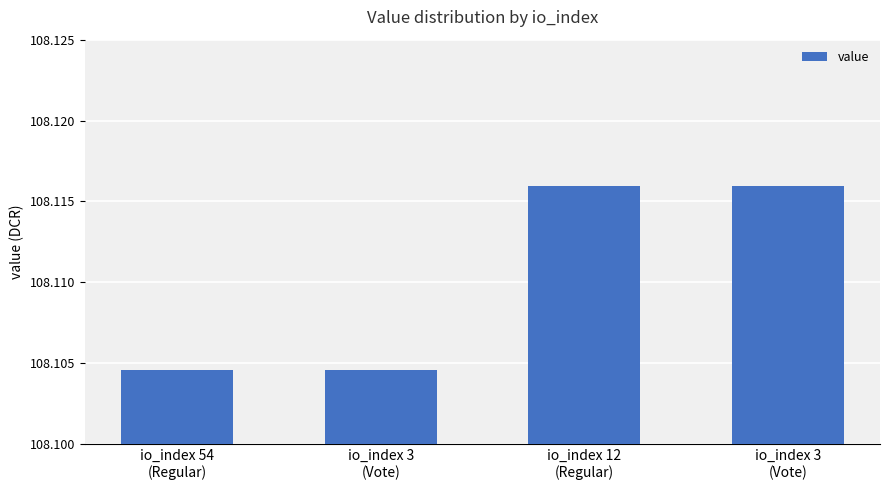

Reading left to right, transcribe all the data shown in this chart.

io_index 54
(Regular)=108.1	io_index 3
(Vote)=108.1	io_index 12
(Regular)=108.1	io_index 3
(Vote)=108.1